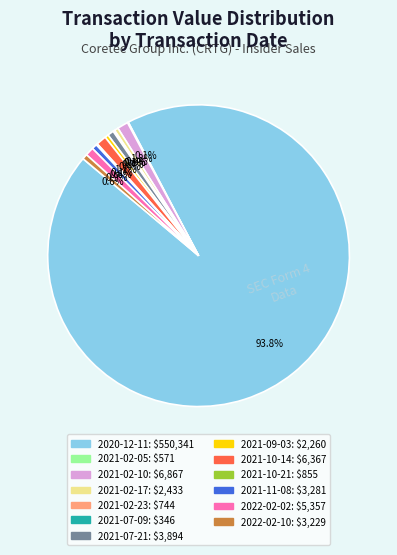

What percentage is NOT represented by 2022-02-02?

99.1%